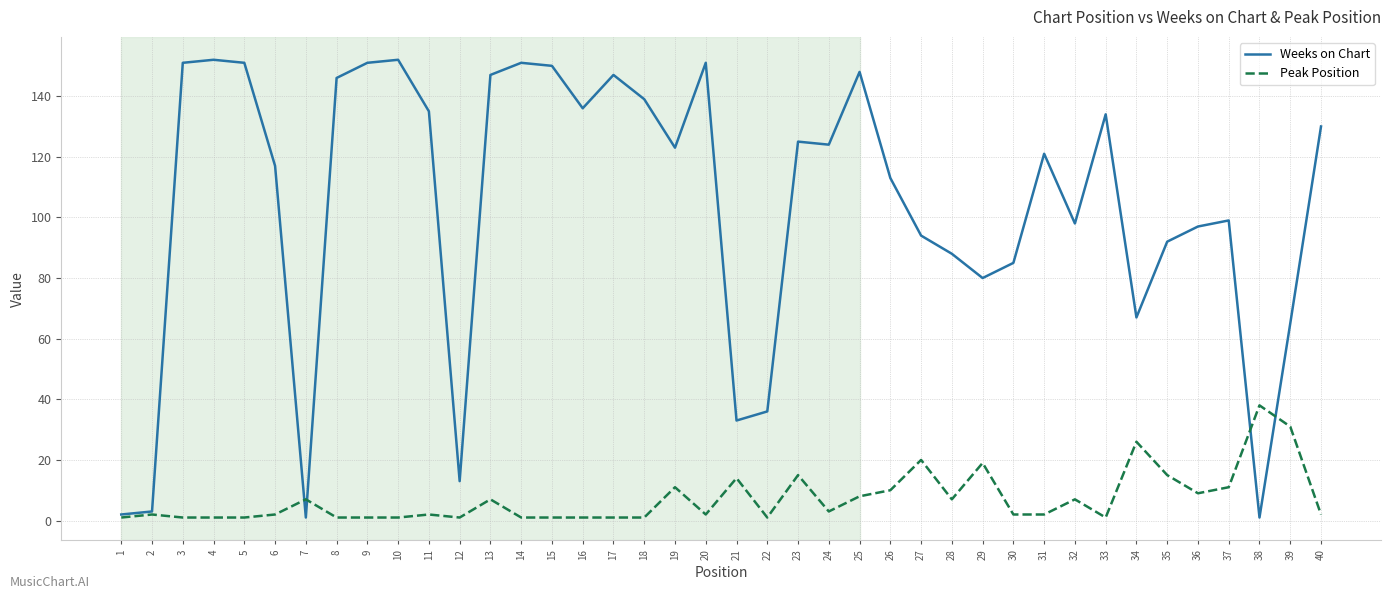

What is the total value across all series at 35?

107